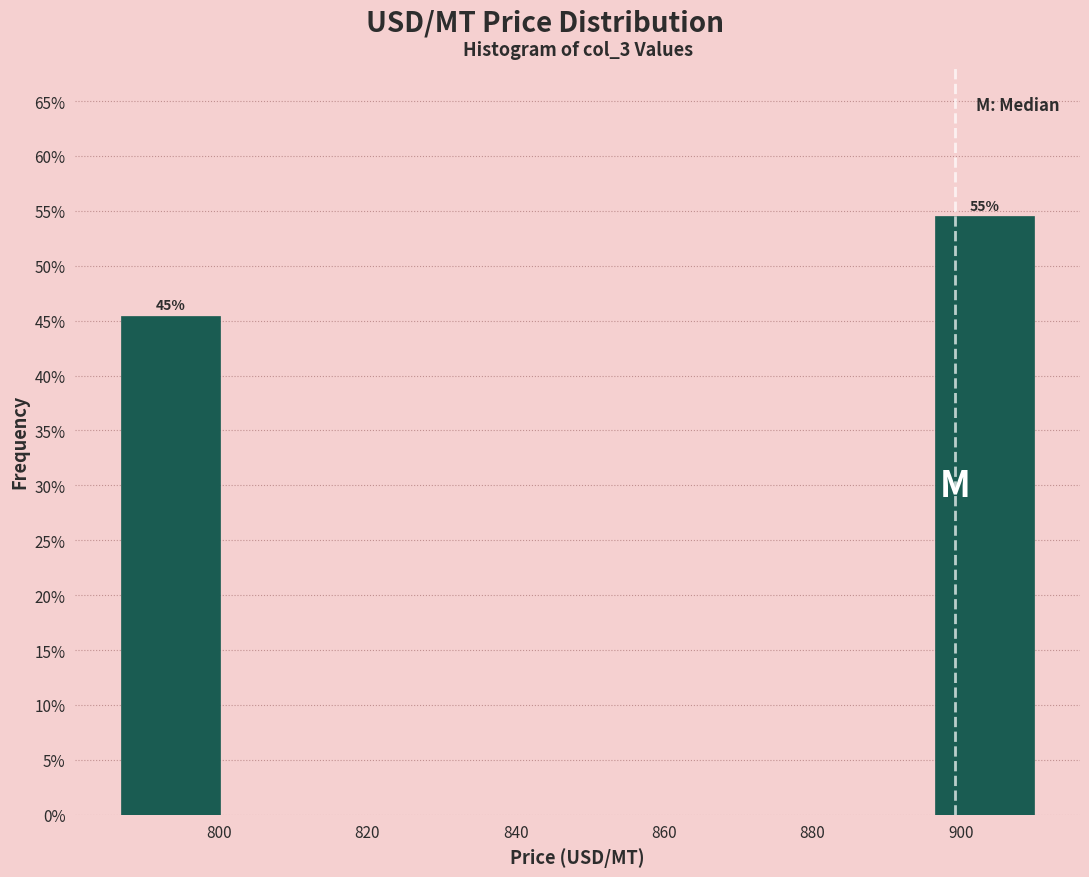

Over which range of the x-axis is the bar tallest?

896 to 912